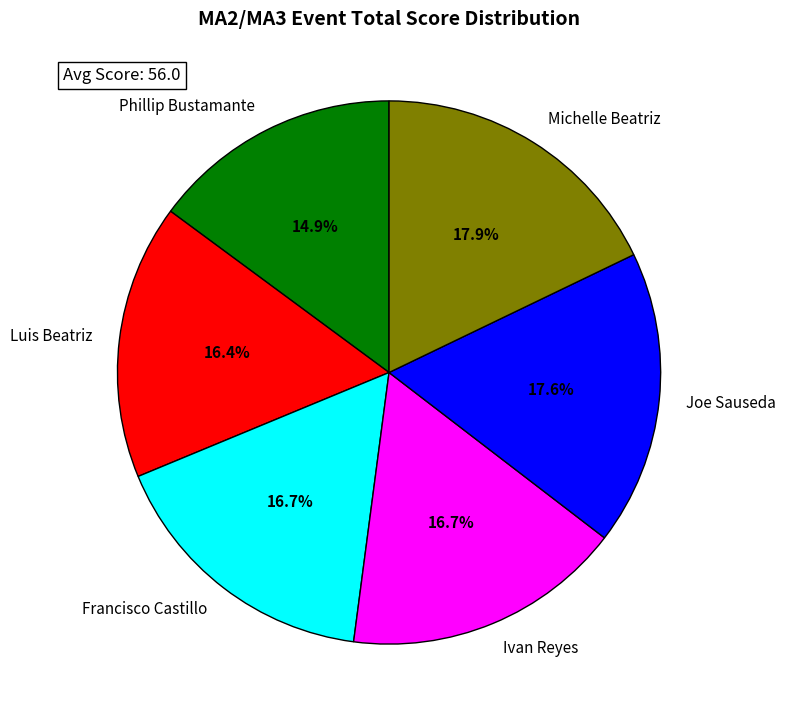

What percentage is the Ivan Reyes slice, to the nearest percent?

17%